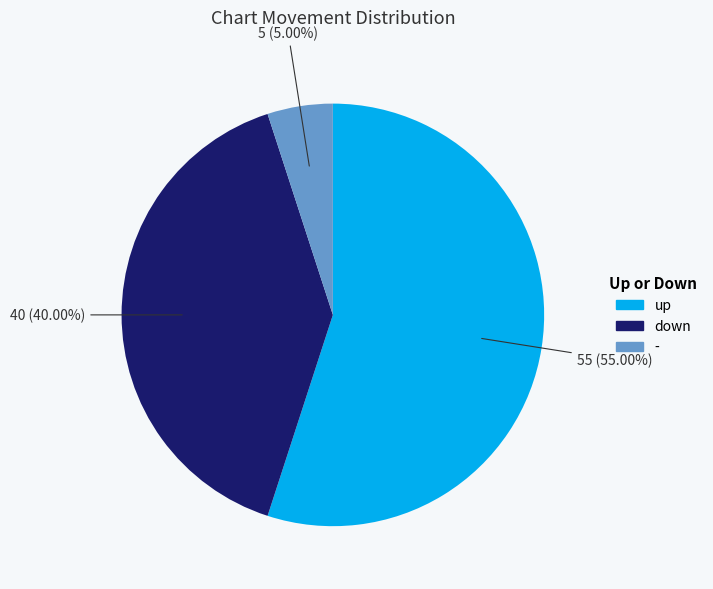

Count the number of slices in the pie.

3